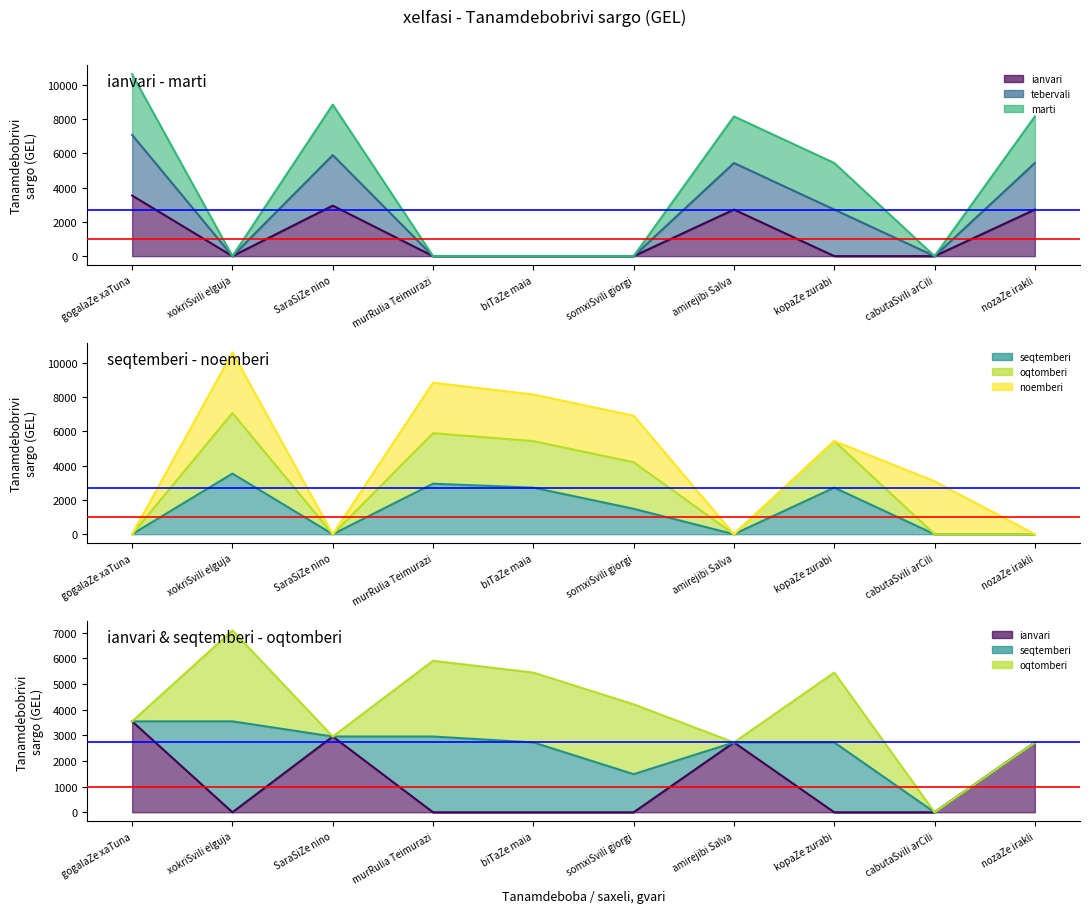

After their last crossing, which series has the higher values: Tanamdebobrivi sargo (tebervali) or Tanamdebobrivi sargo (seqtemberi)?

Tanamdebobrivi sargo (tebervali)